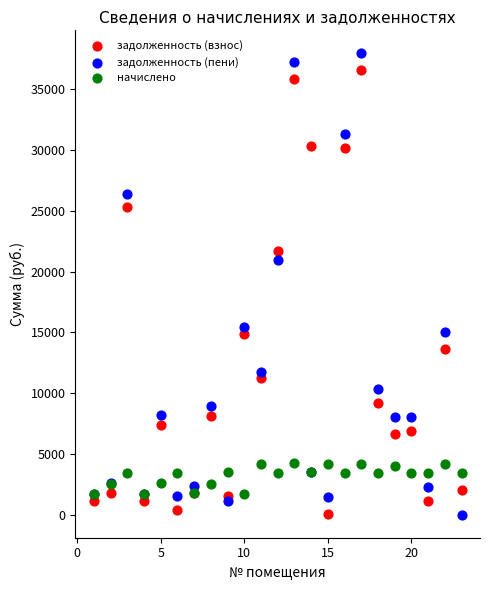

In the задолженность (пени) series, what Y value is closest to 18978?

20932.0